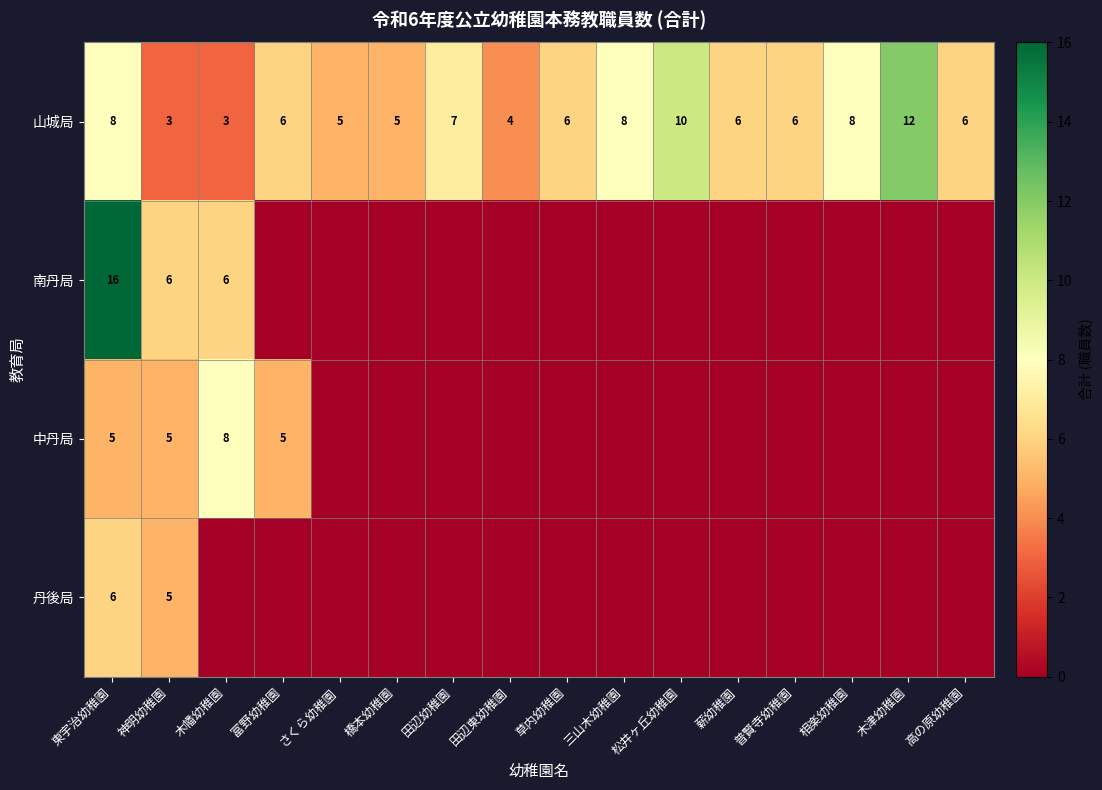

What is the minimum value for 山城局?

3